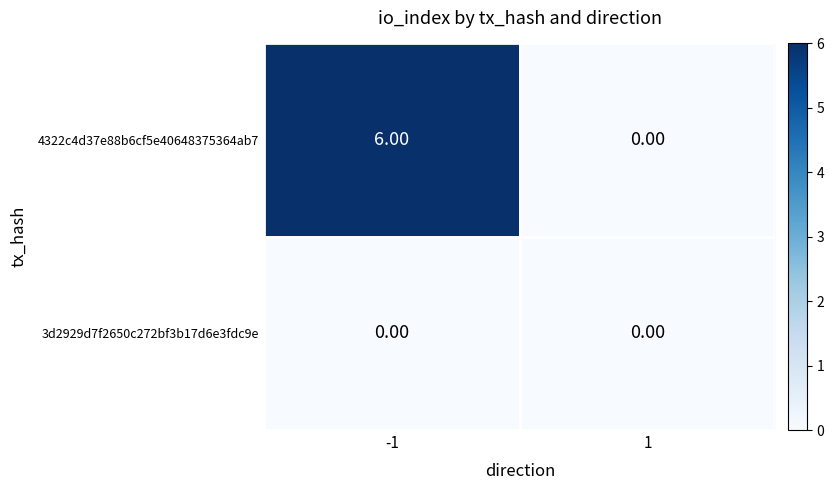

At how many categories does at least one series exceed 2?

1